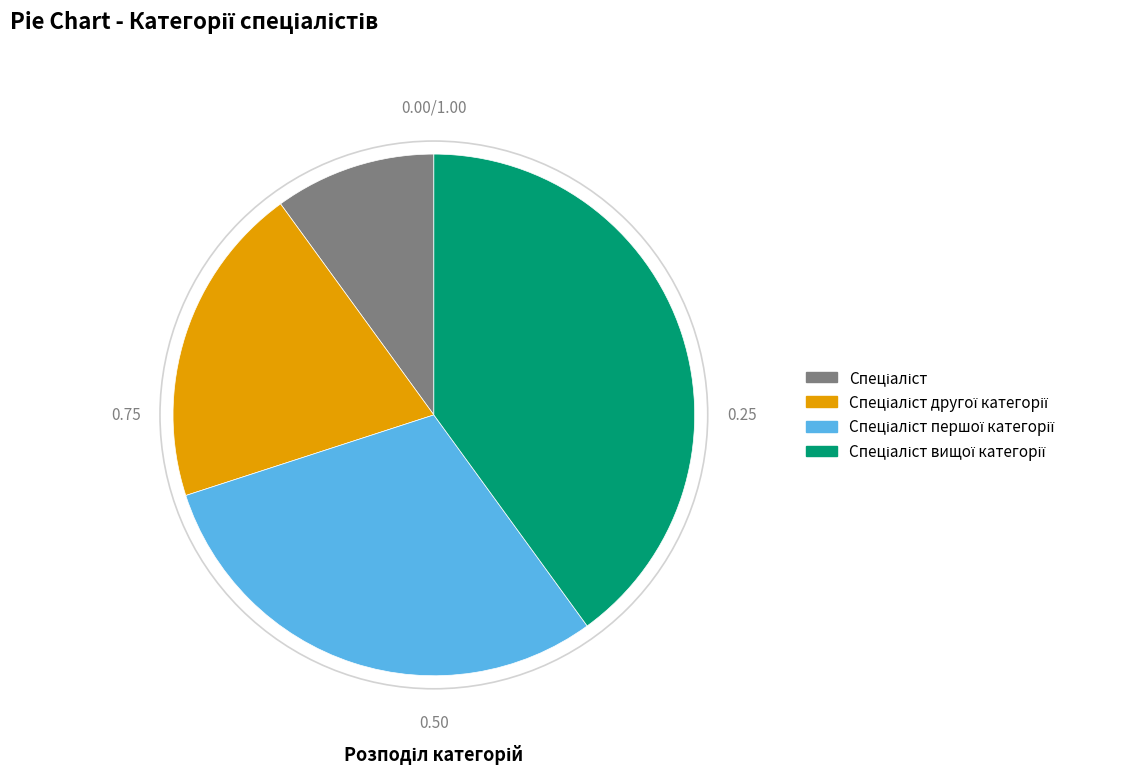

Is there a majority slice in this chart?

No